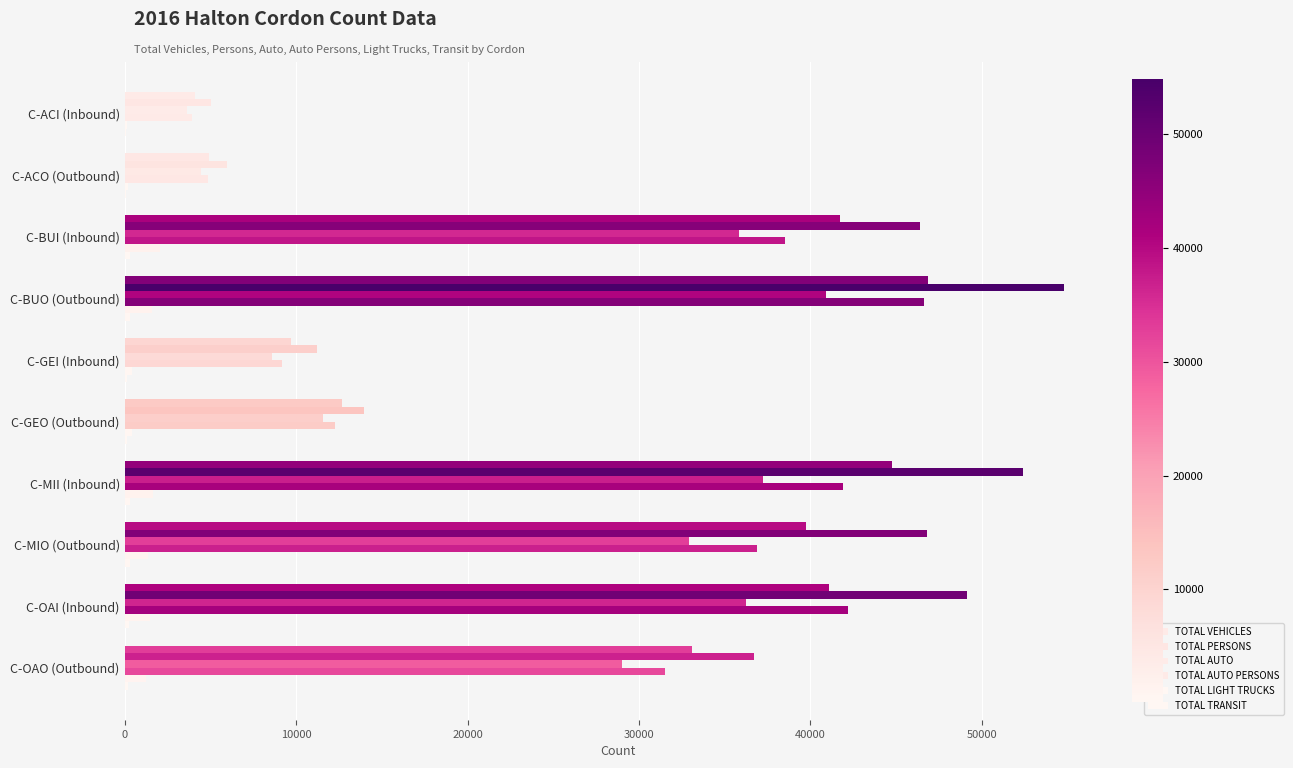

Count the number of categories in the chart.

10